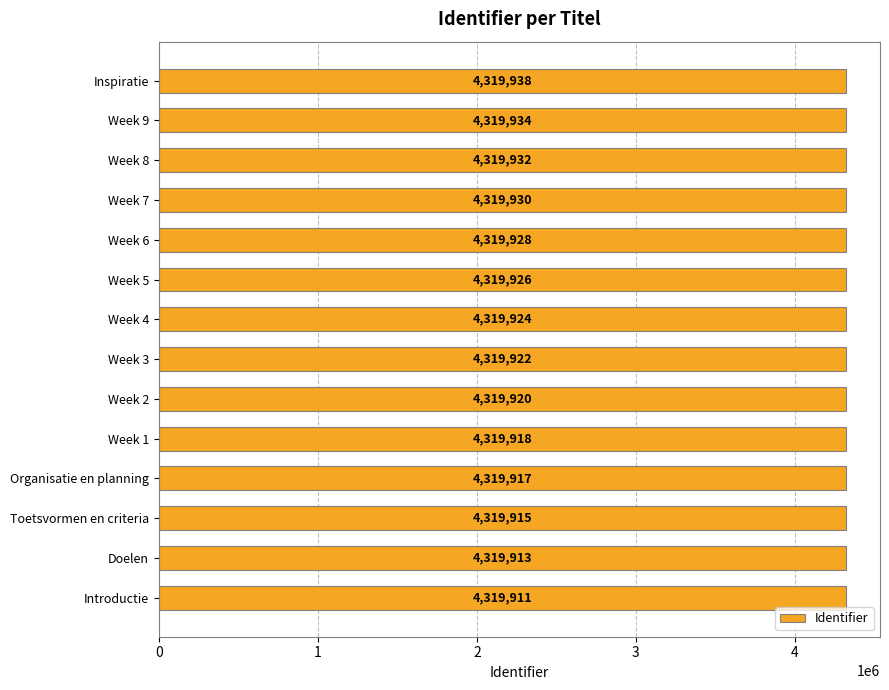

At which label is the value closest to 4319924?

Week 4